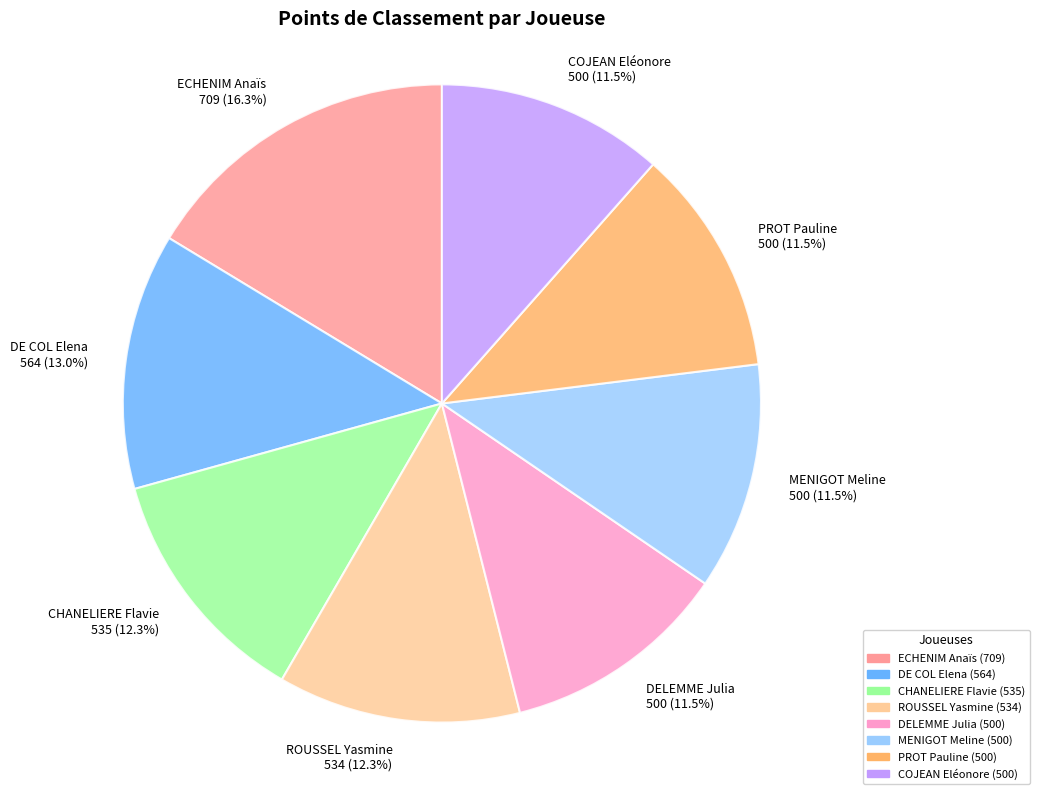

To the nearest percent, what portion does ECHENIM Anaïs represent?

16%